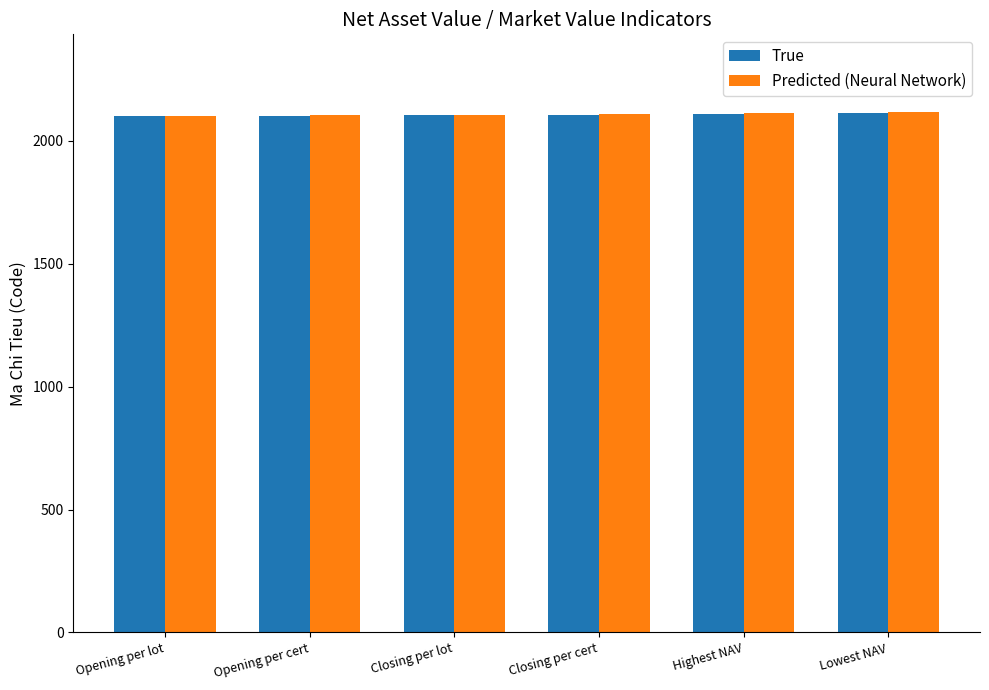

What is the difference between the maximum and second lowest values in the Predicted (Neural Network) series?

12